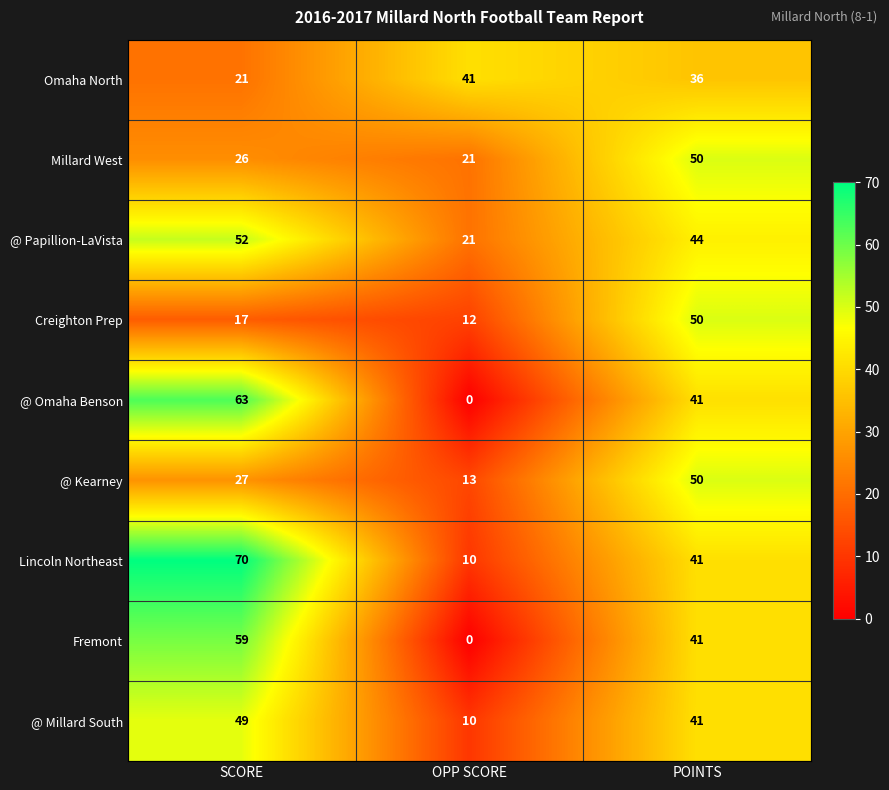

The value of Omaha North at SCORE is 21. True or false?

True